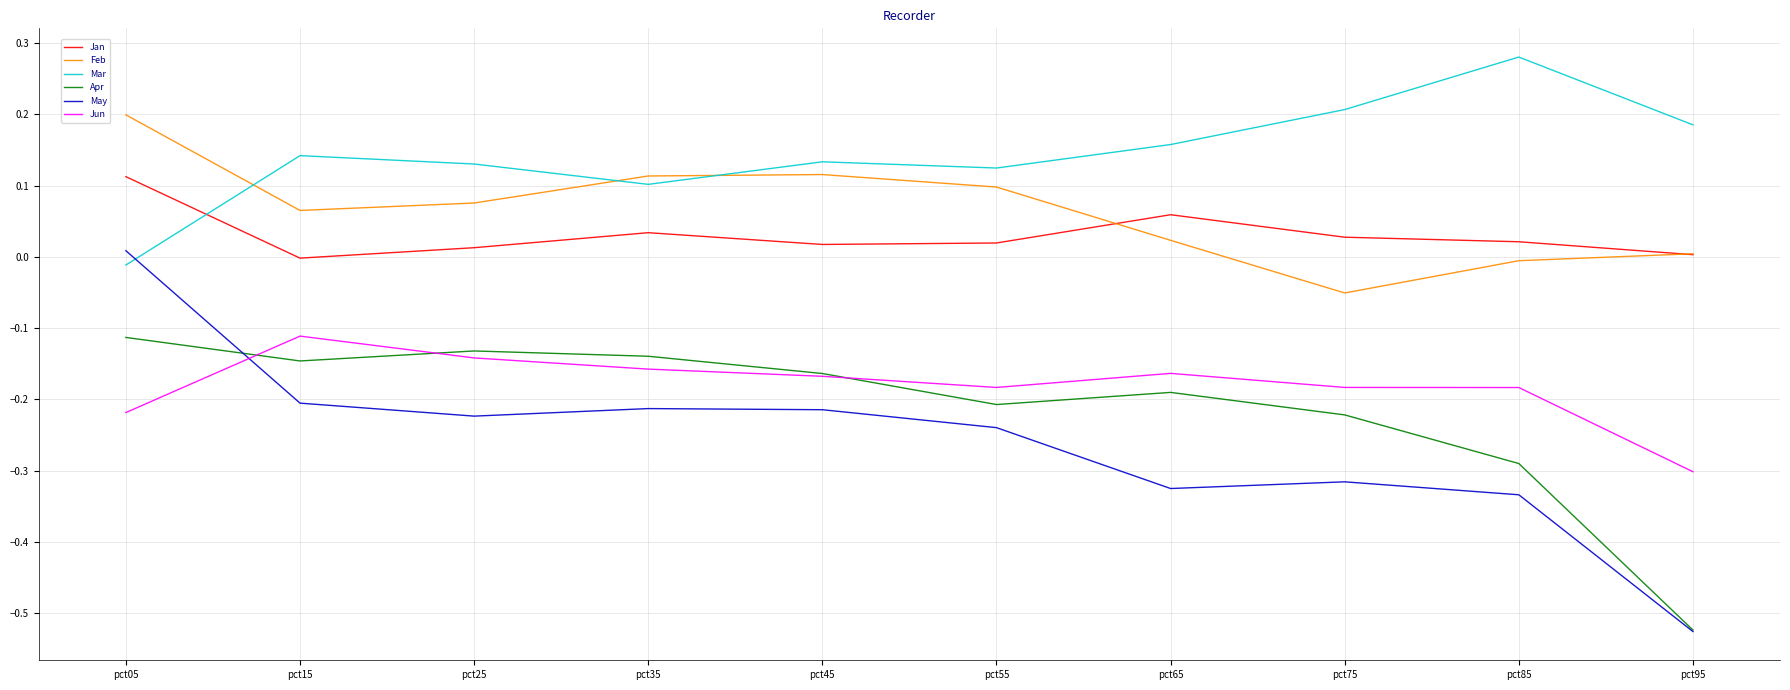

At which category does the chart reach its minimum across all series?

pct95